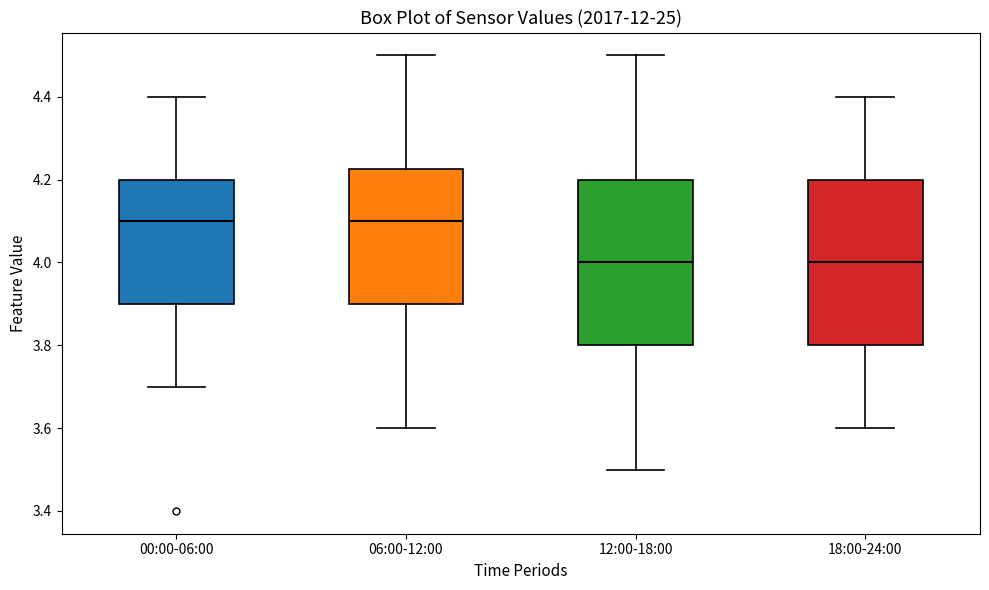

Where does the median line of the box for 00:00-06:00 sit on the y-axis? The values are not printed on the chart, so give them approximately, as read against the axis.

4.10